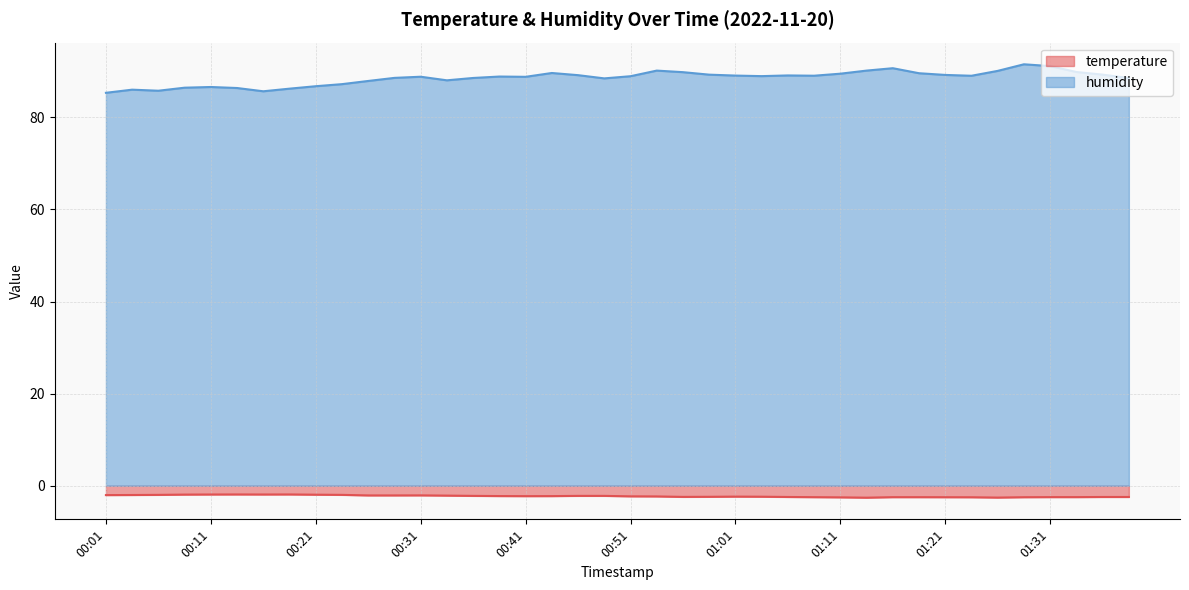

Between 00:26 and 01:13, which is larger?

00:26